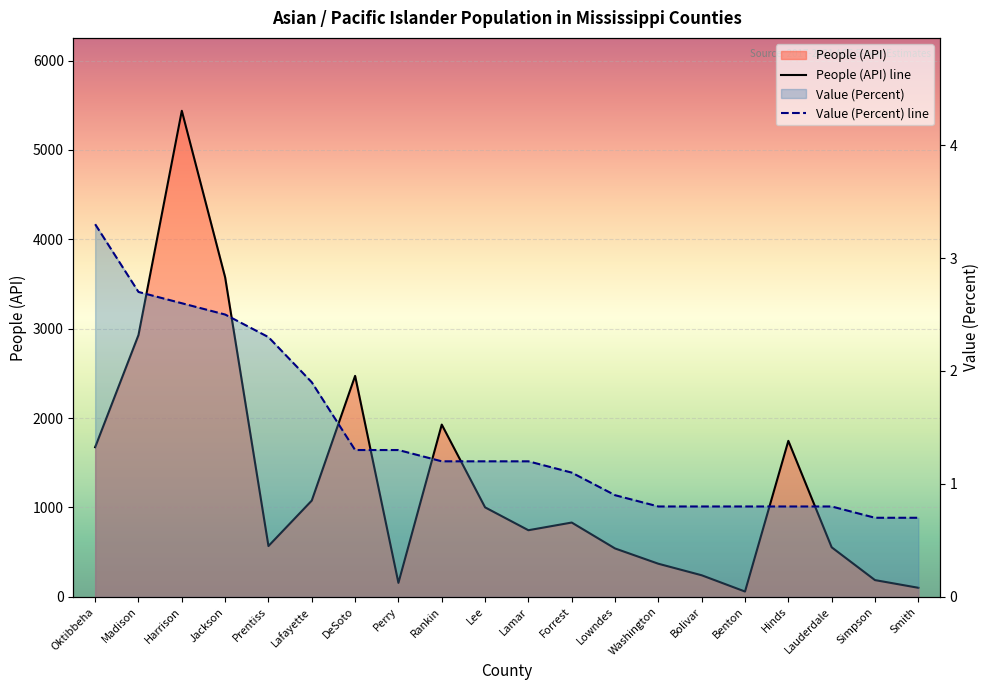

Reading left to right, extract all data points from this chart.

People (API) line: 1674.0	2929.0	5438.0	3575.0	568.0	1077.0	2472.0	156.0	1927.0	1001.0	745.0	831.0	541.0	370.0	241.0	59.0	1745.0	554.0	187.0	101.0
Value (Percent) line: 3.3	2.7	2.6	2.5	2.3	1.9	1.3	1.3	1.2	1.2	1.2	1.1	0.9	0.8	0.8	0.8	0.8	0.8	0.7	0.7